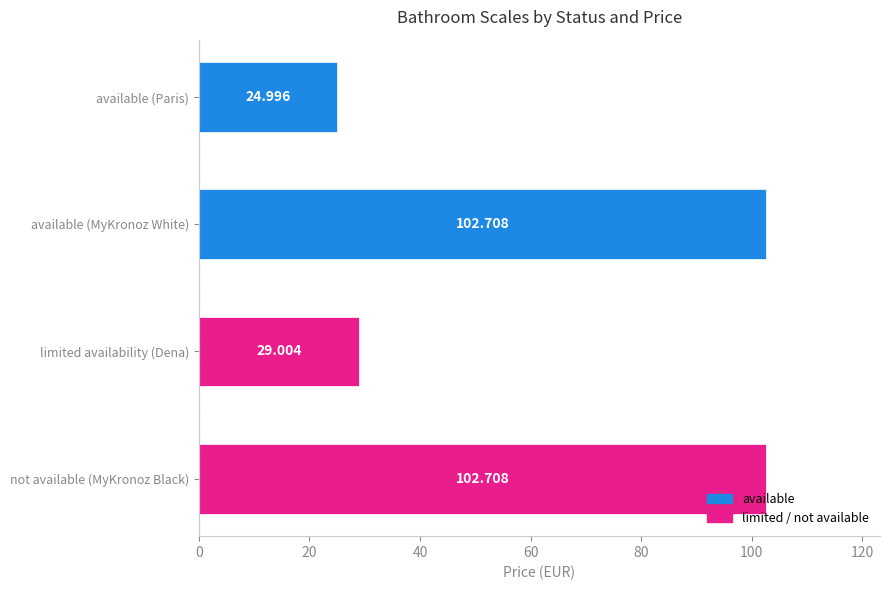

How many values are below 102?

2